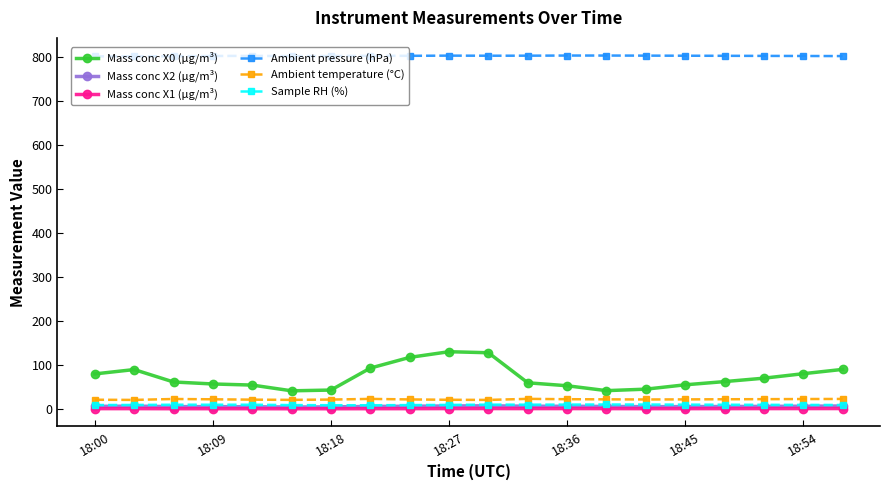

What are all the series names shown in the legend?

Mass conc X0 (μg/m³), Mass conc X2 (μg/m³), Mass conc X1 (μg/m³), Ambient pressure (hPa), Ambient temperature (°C), Sample RH (%)